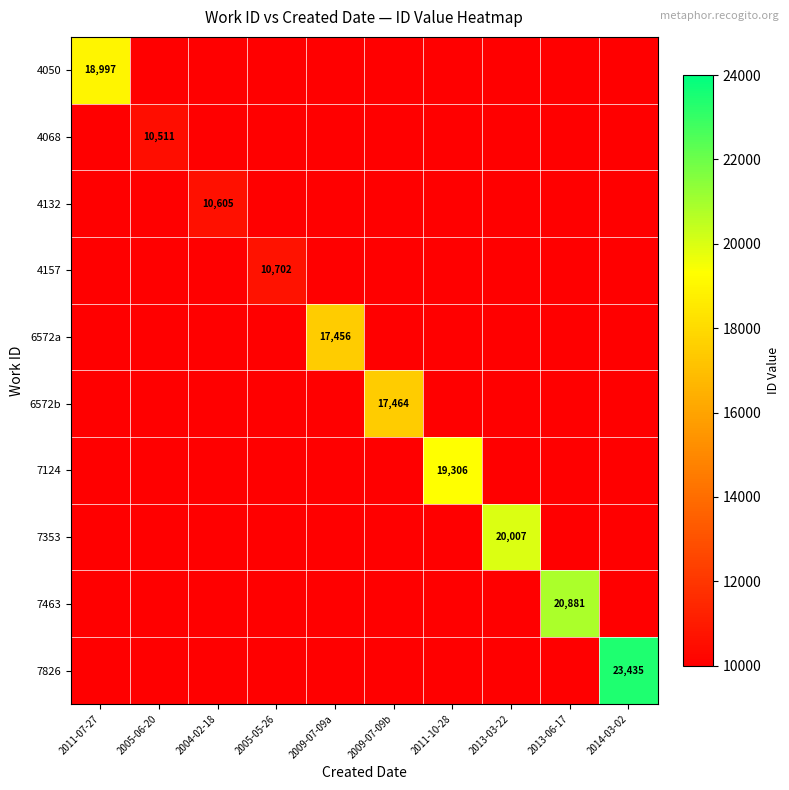

How many series are shown in this chart?

10